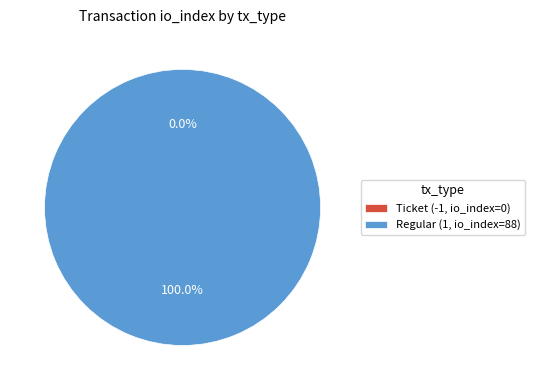

Which slice is the smallest?

Ticket (-1, io_index=0)